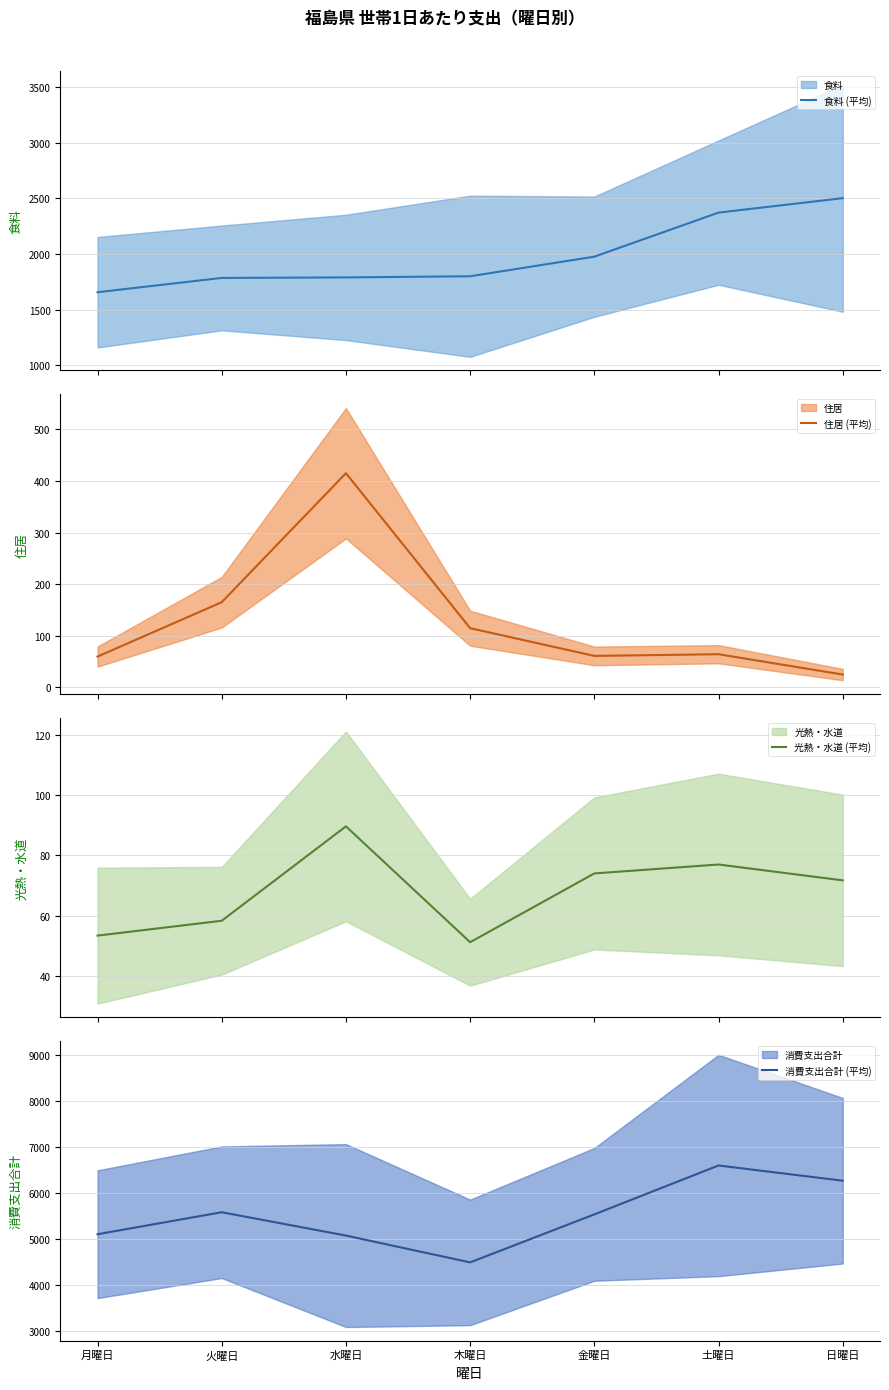

Which series has the widest spread of values?

消費支出合計 (平均)